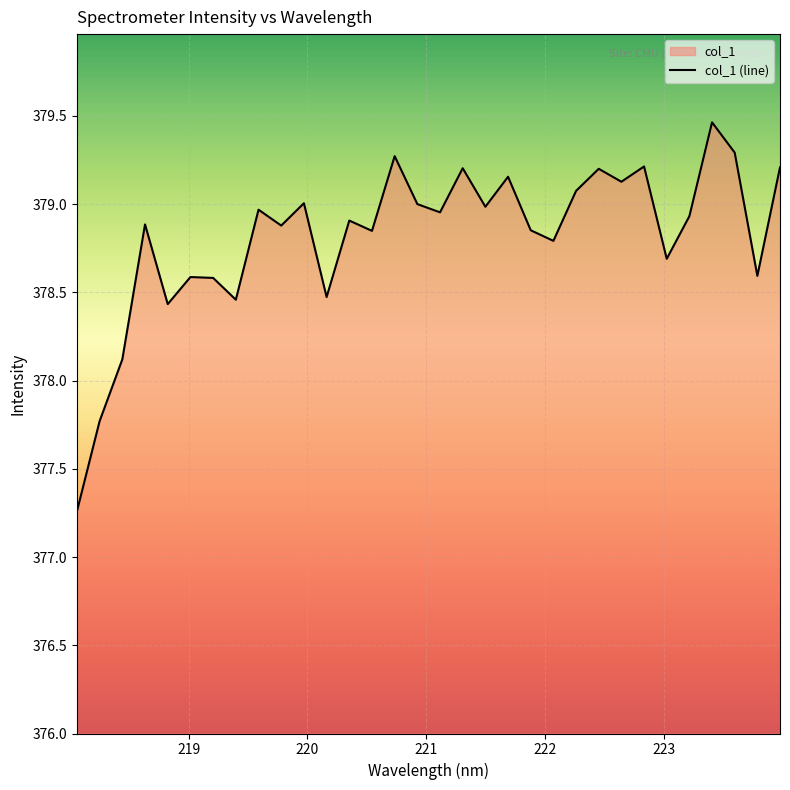

What is the value of the 9th point from the left?

379.0